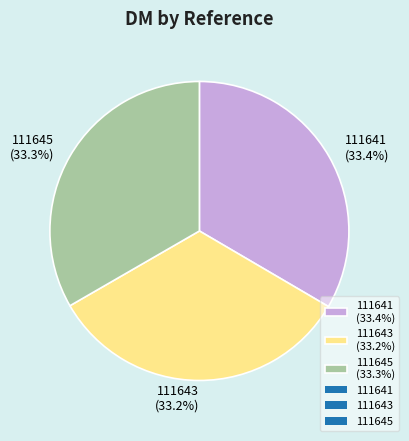

To the nearest percent, what is the combined percentage of 111641 and 111645?

67%